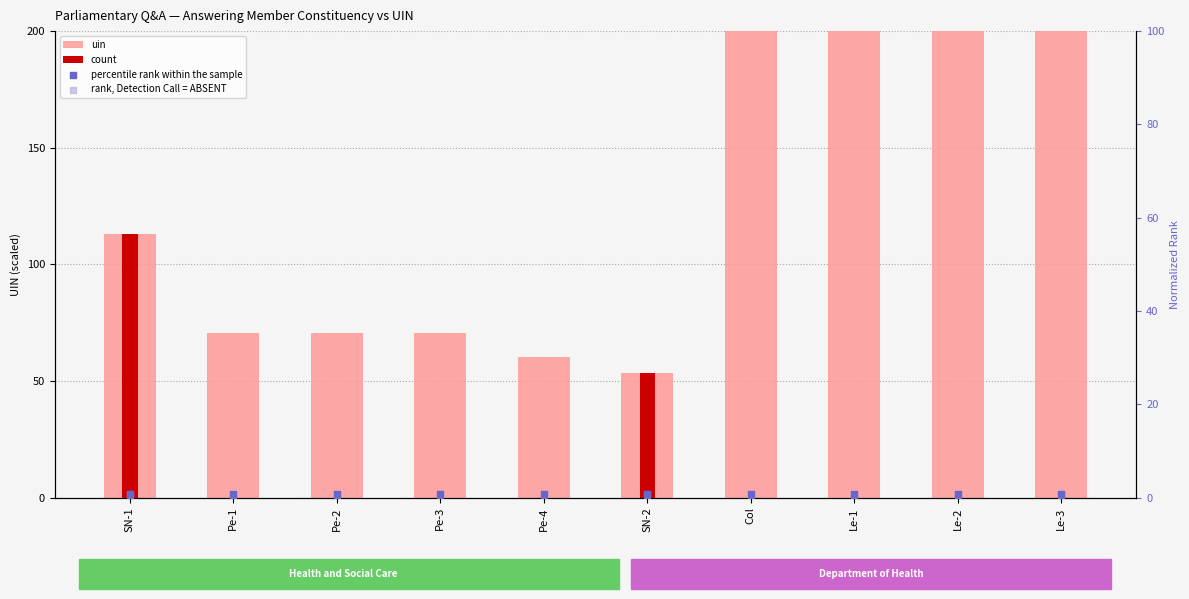

Which series reaches the maximum Y coordinate?

uin